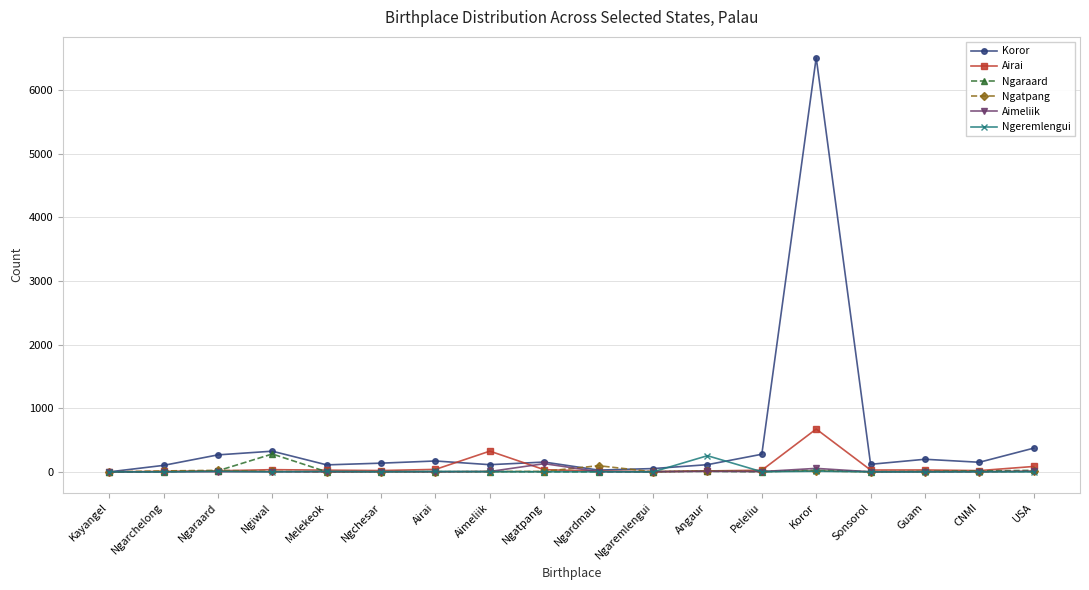

True or false: Ngatpang has more than 0 points higher than both neighbors.

True